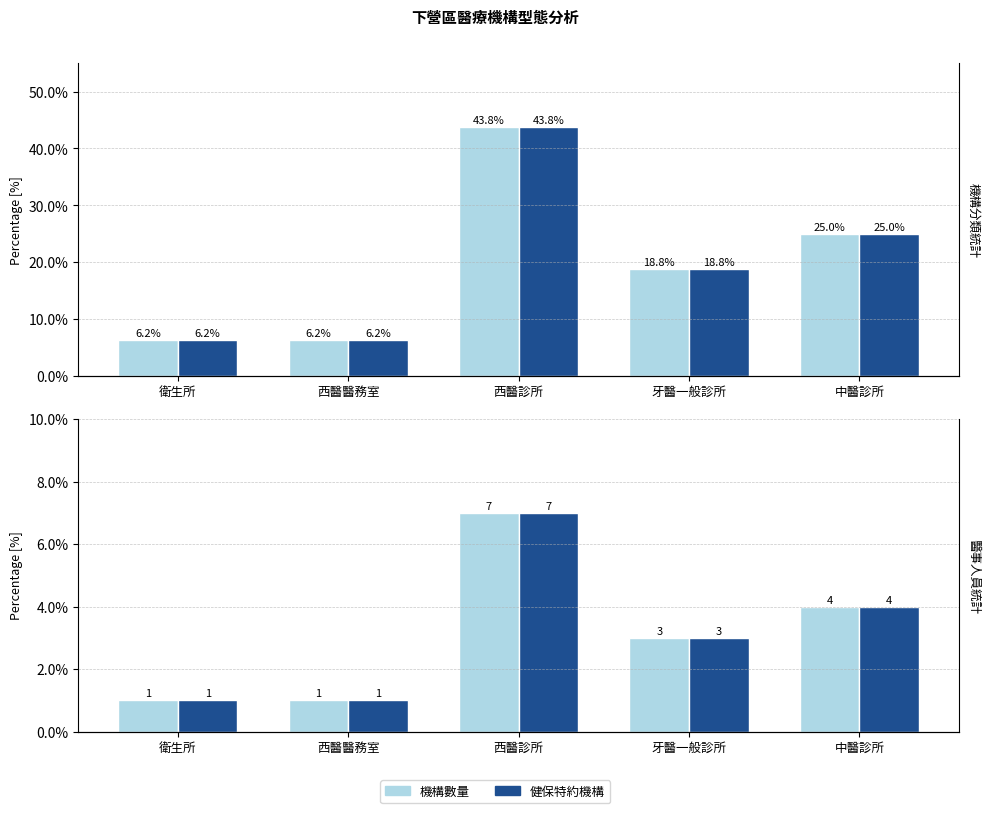

Read the 機構數量佔比 value at 西醫診所.

43.8